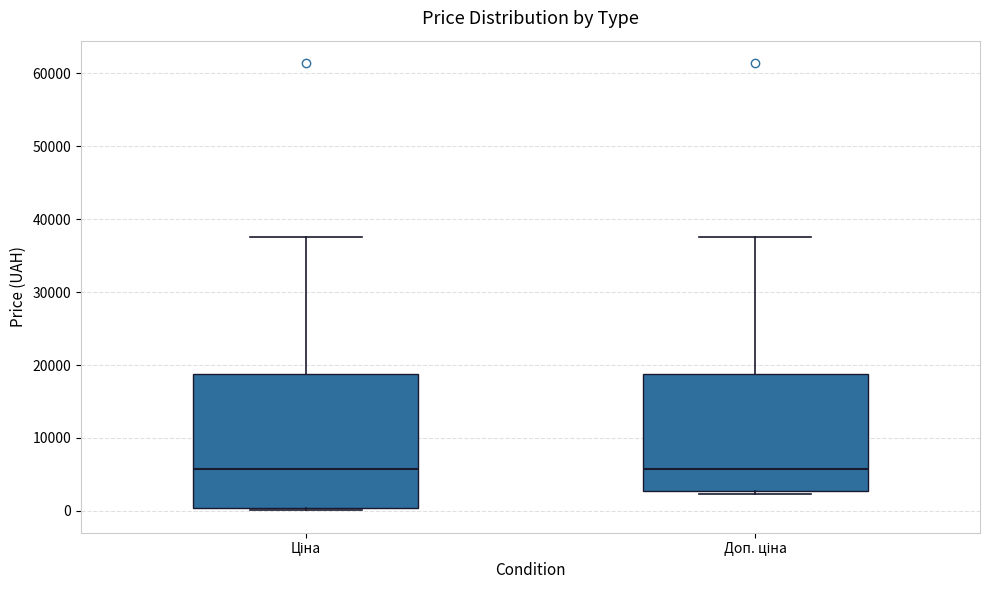

Reading left to right, transcribe this box plot: for each box, give where its median line is, the range the box spans, and where its two whiskers end, as read against the y-axis. The values are not printed on the chart, so give them approximately, as read against the axis.

Ціна: median 6000, box 0 to 19000, whiskers 0 to 38000
Доп. ціна: median 6000, box 3000 to 19000, whiskers 2000 to 38000